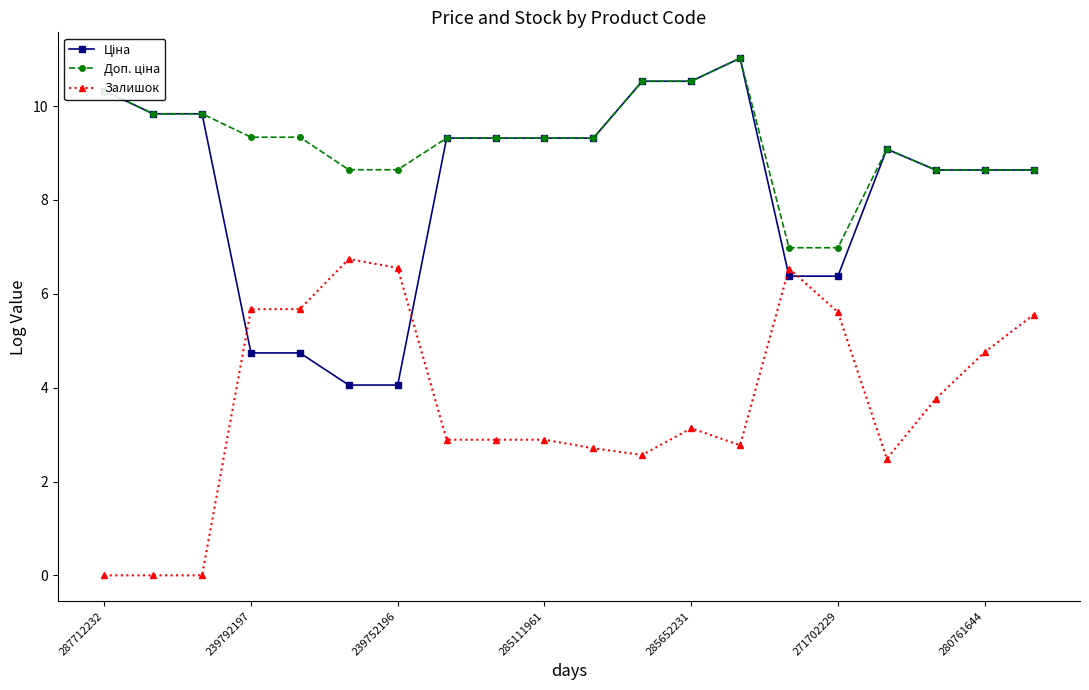

How many distinct data groups are displayed?

3